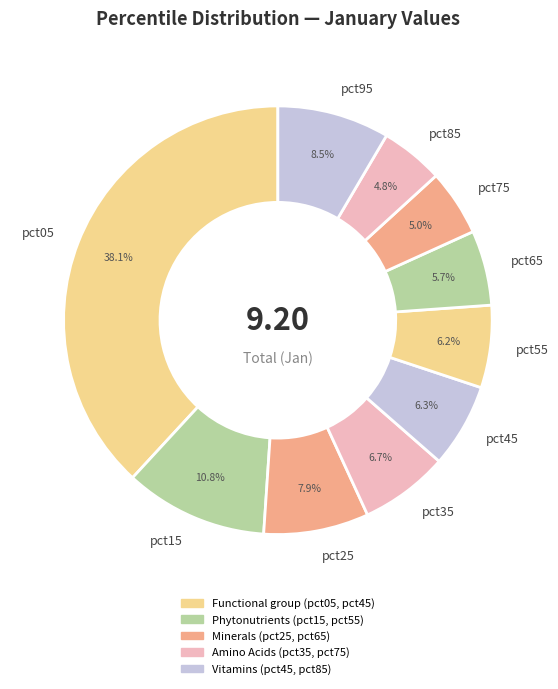

True or false: pct65 accounts for 20% of the total.

False